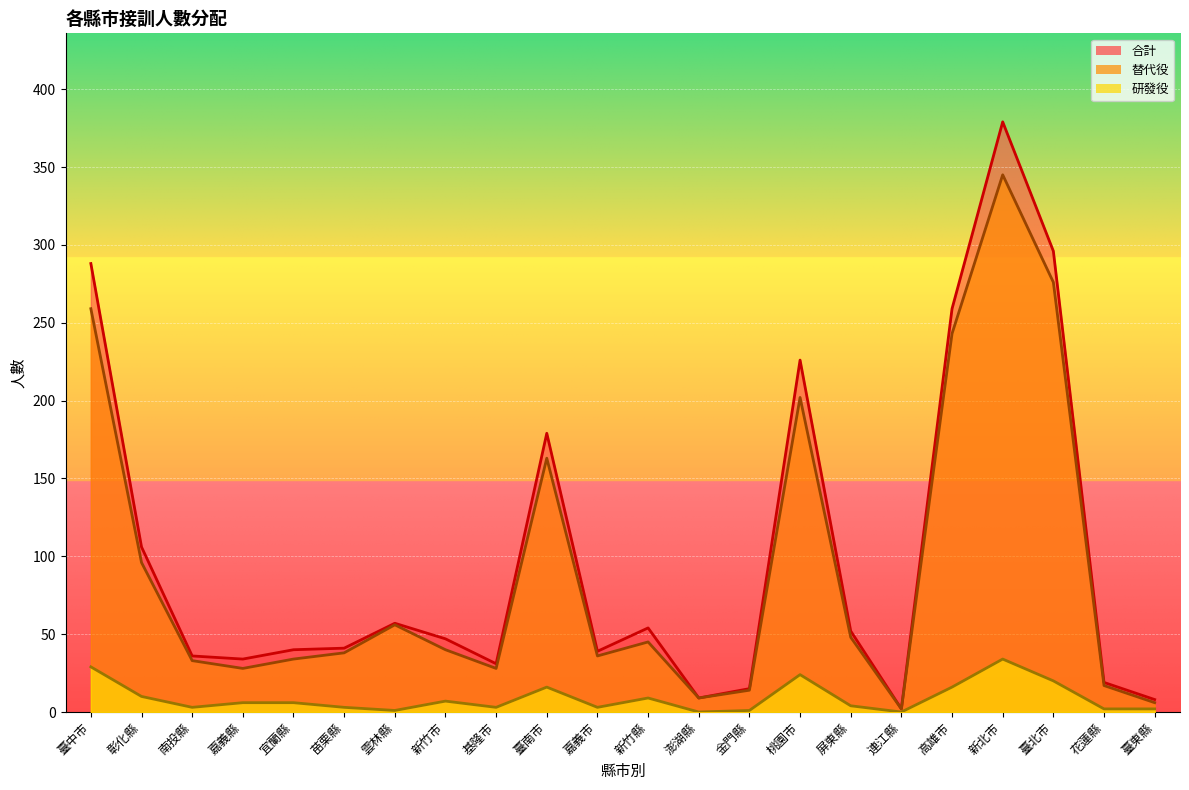

Does the chart display data point markers on the line(s)?

No